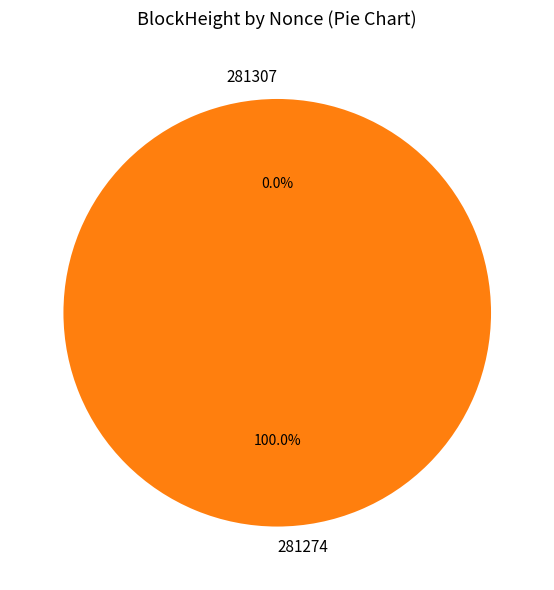

Which slice is the smallest?

281307